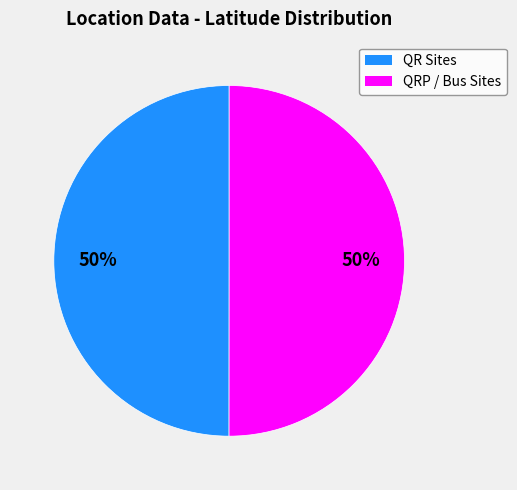

To the nearest percent, what is the average slice percentage?

50%